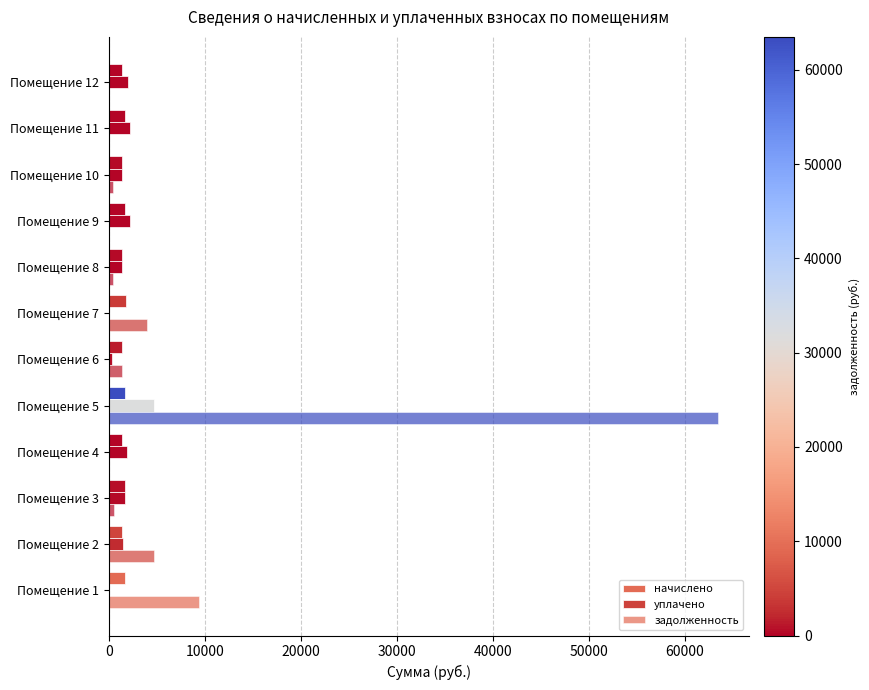

How many values in the задолженность series exceed 578?

6